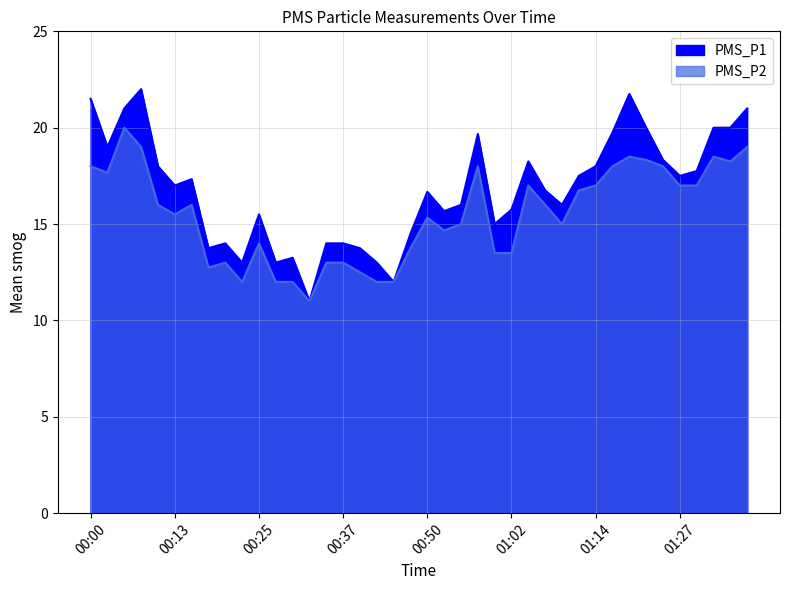

What is the maximum value for PMS_P1?

22.0